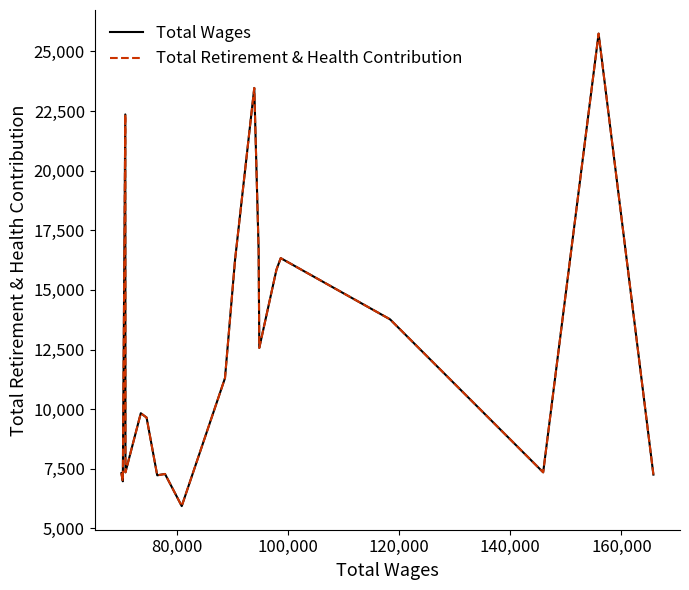

Is this an area chart (filled region under the line)?

No